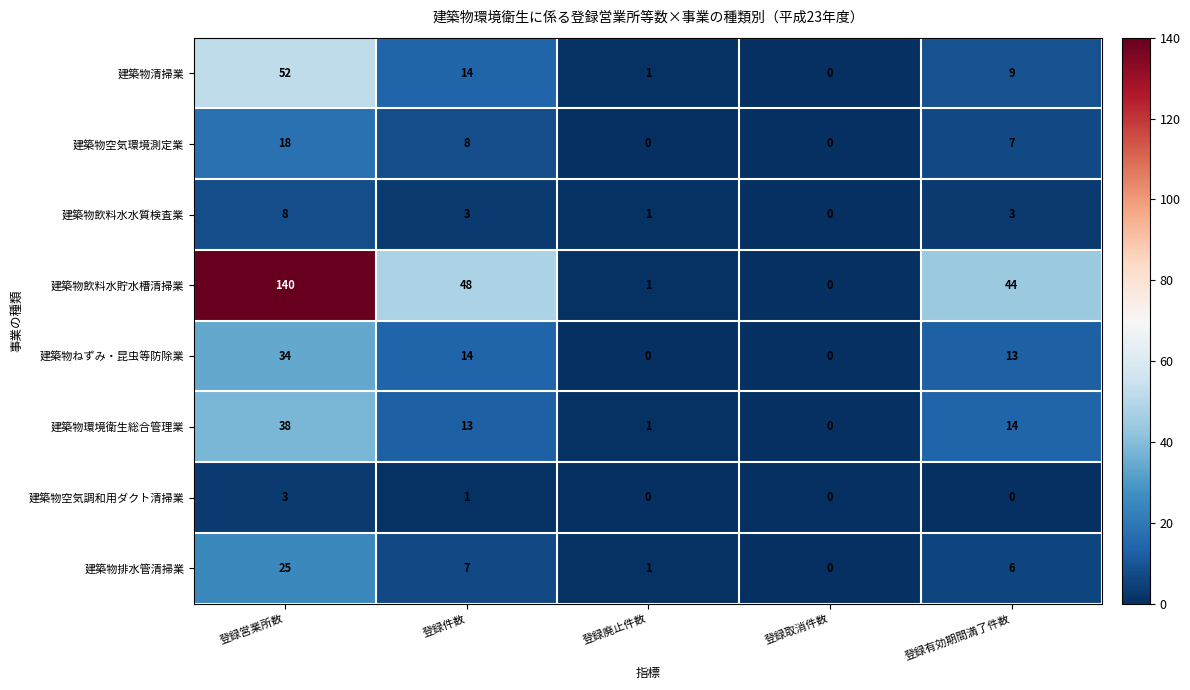

What is the difference between the second highest and second lowest values in the 建築物ねずみ・昆虫等防除業 series?

14